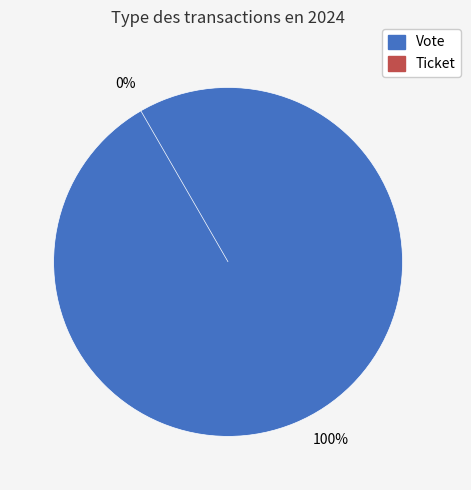

Does Ticket account for over 50% of the chart?

No